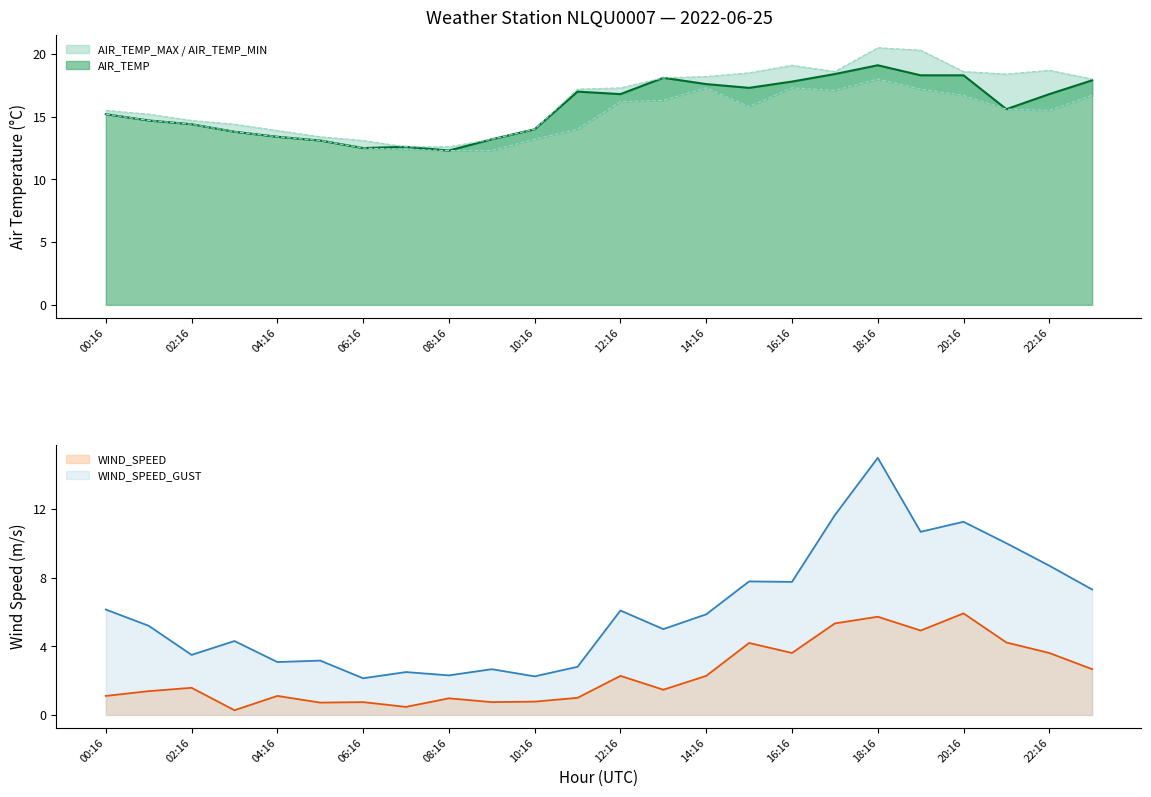

The value of WIND_SPEED_GUST at 05:16 is 4.4. True or false?

False